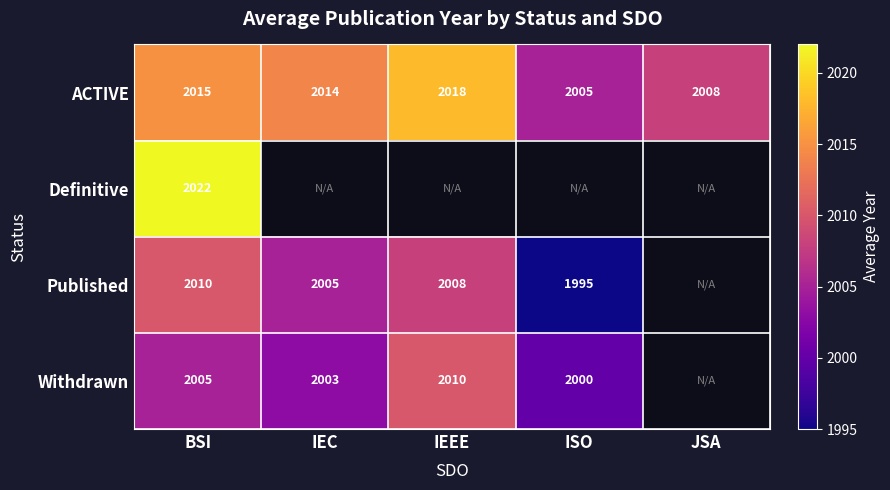

What value does the ACTIVE series have at IEC?

2014